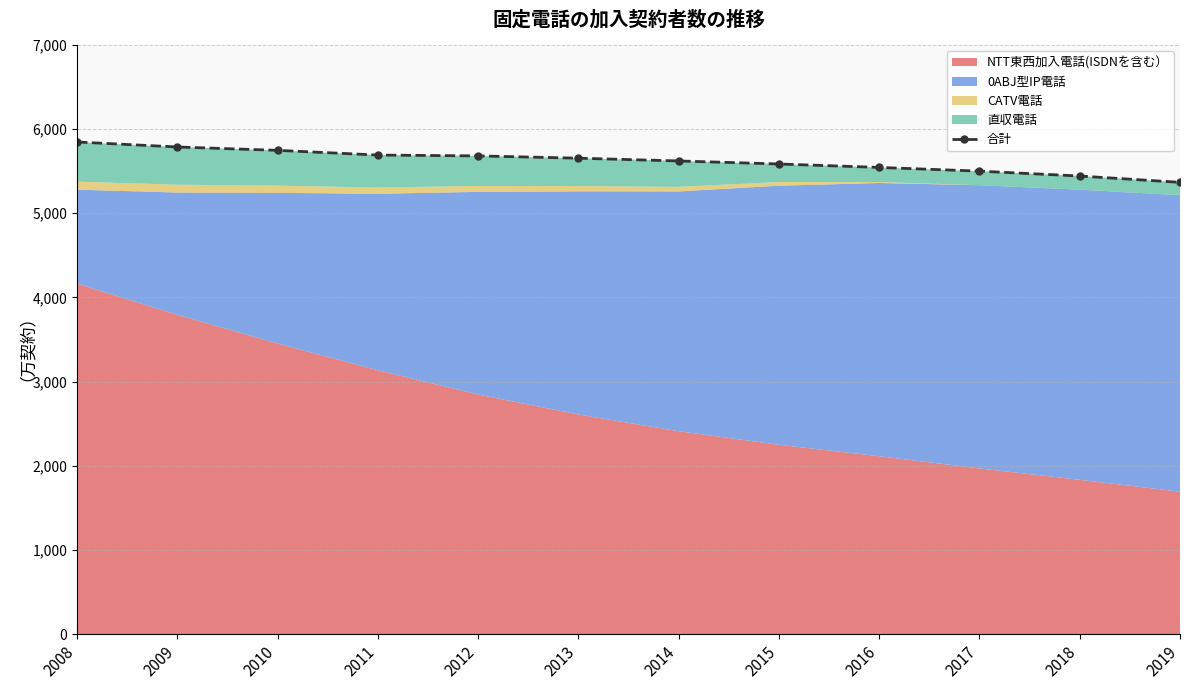

Is it true that the value at 2018 is 5442?

True